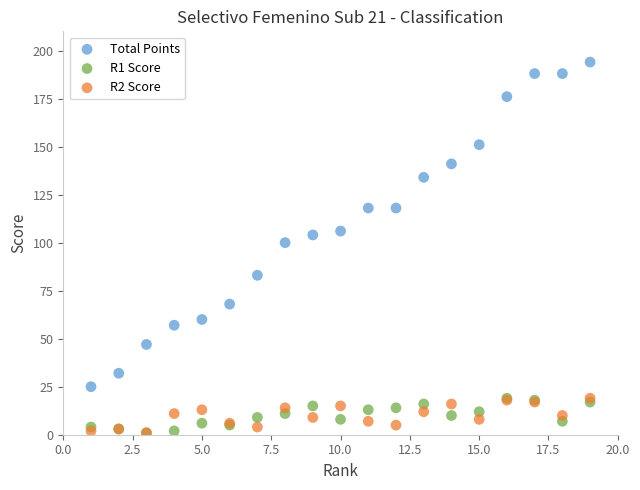

What are all the series names shown in the legend?

Total Points, R1 Score, R2 Score